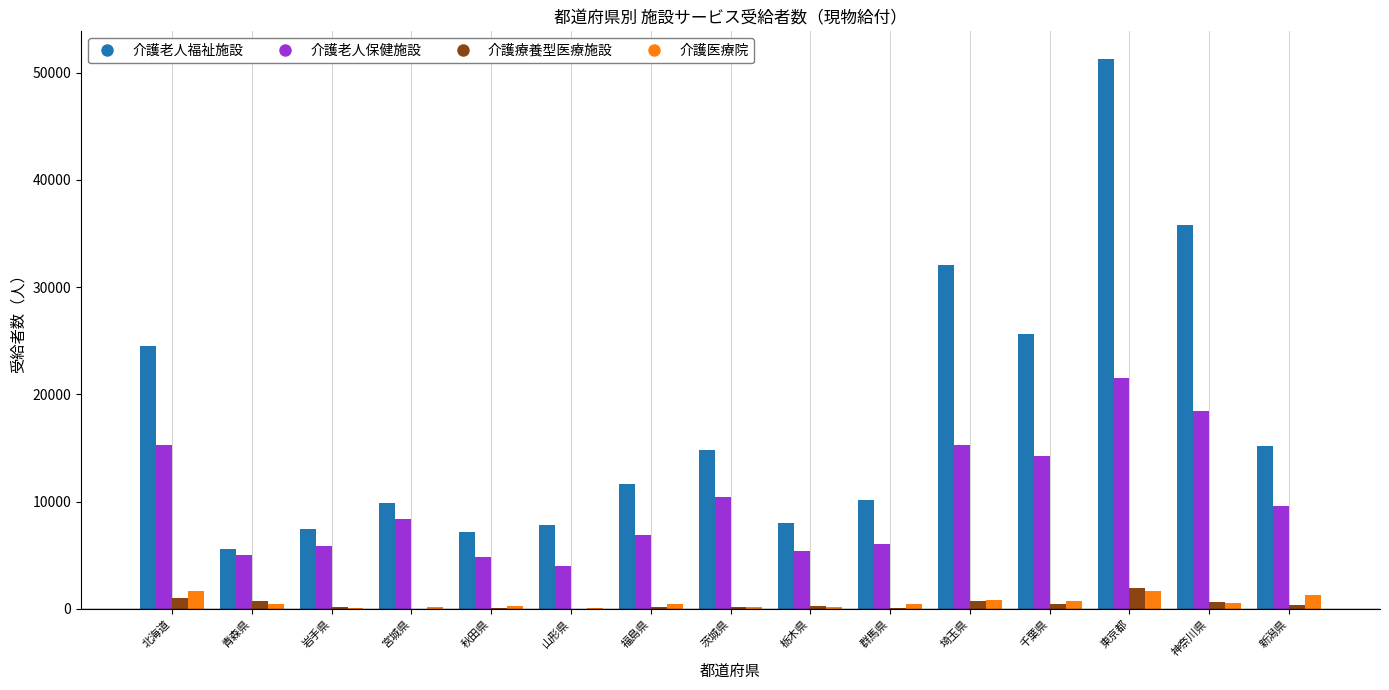

At which label is 介護老人保健施設 closest to 12766?

千葉県